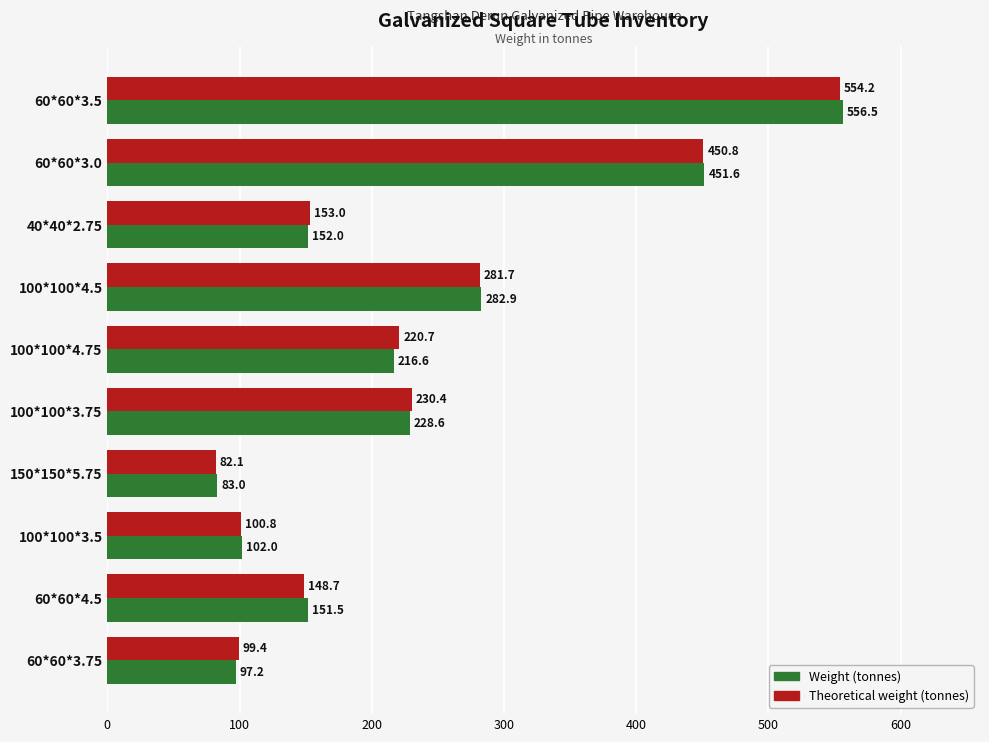

Count the number of data series in this chart.

2